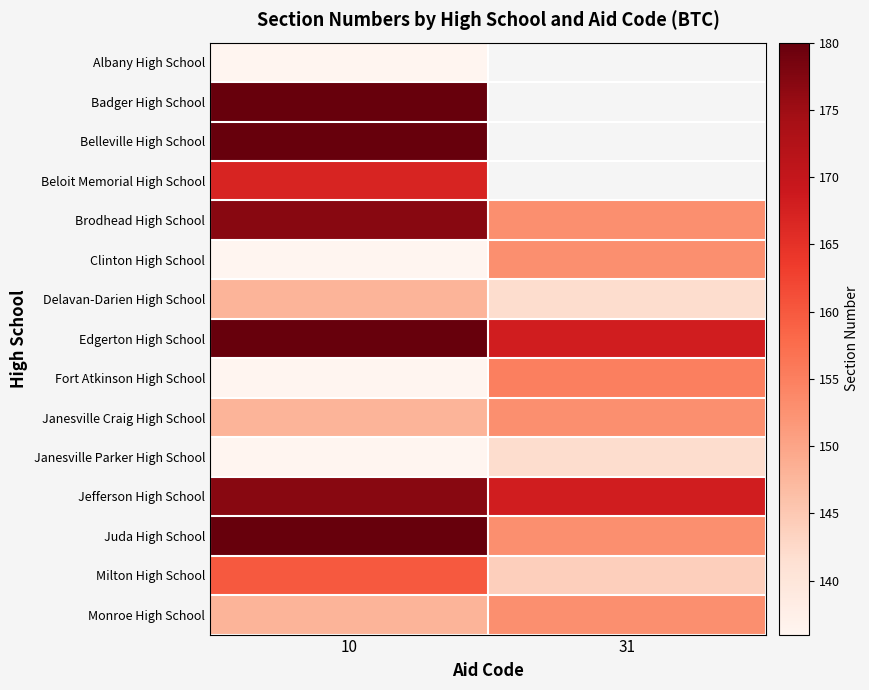

List the labels in order of Badger High School value, largest first.

10, 31